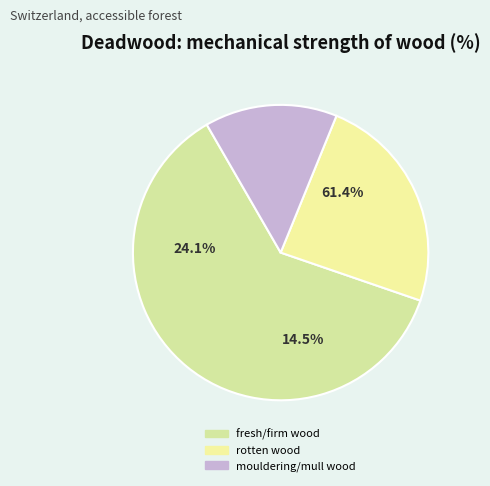

Is it true that fresh/firm wood is 61% of the pie?

True